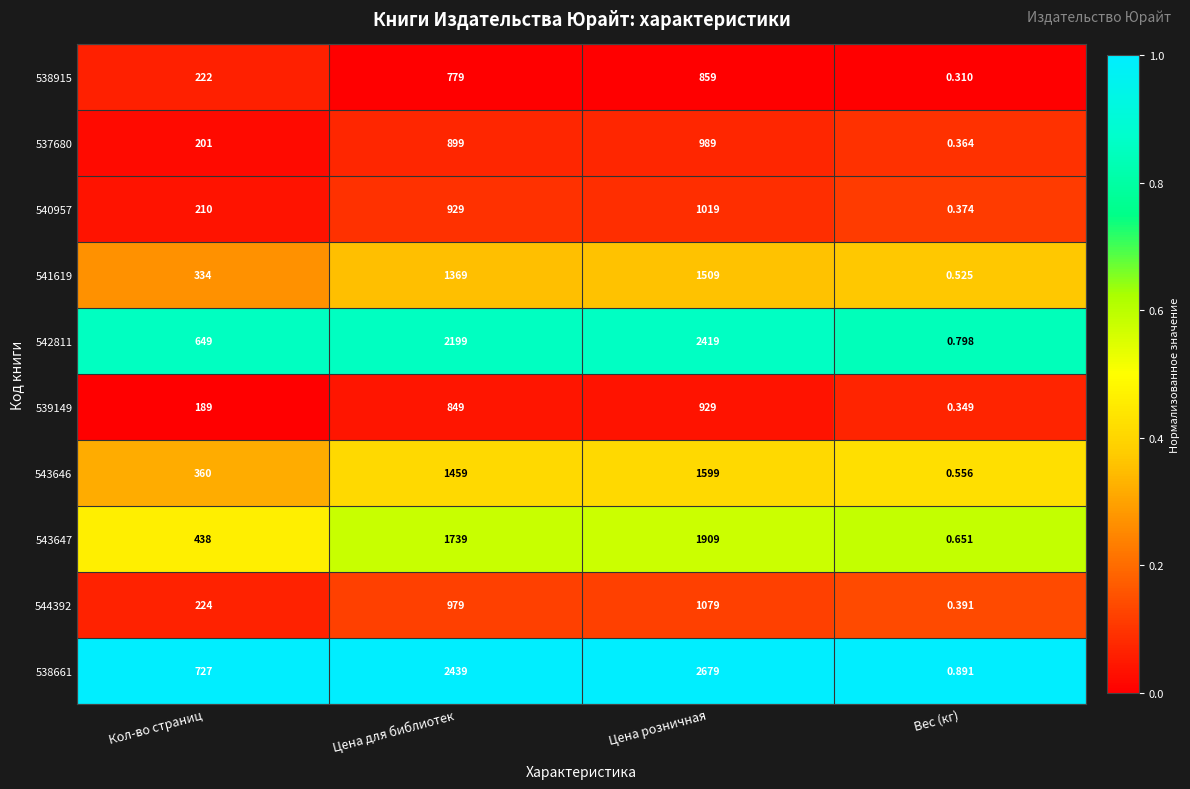

Where is 538661 nearest to the value 1339?

Кол-во страниц